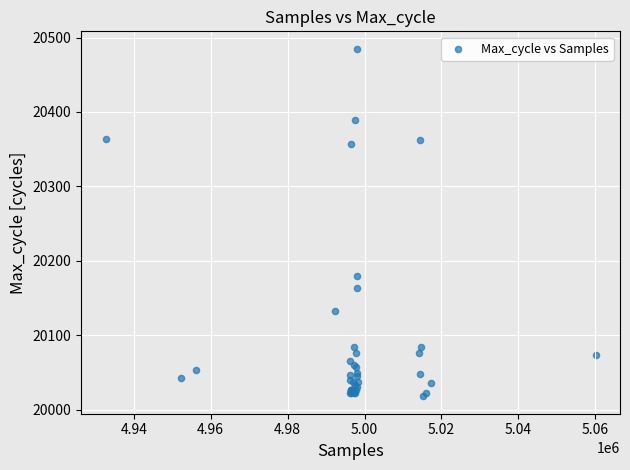

What Y value in the scatter plot is closest to 20251?

20180